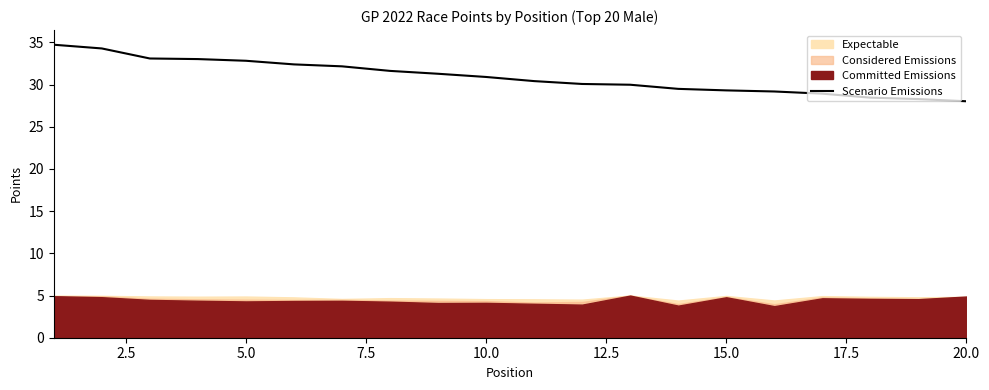

The value of Scenario Emissions at 15.0 is 29.3. True or false?

True